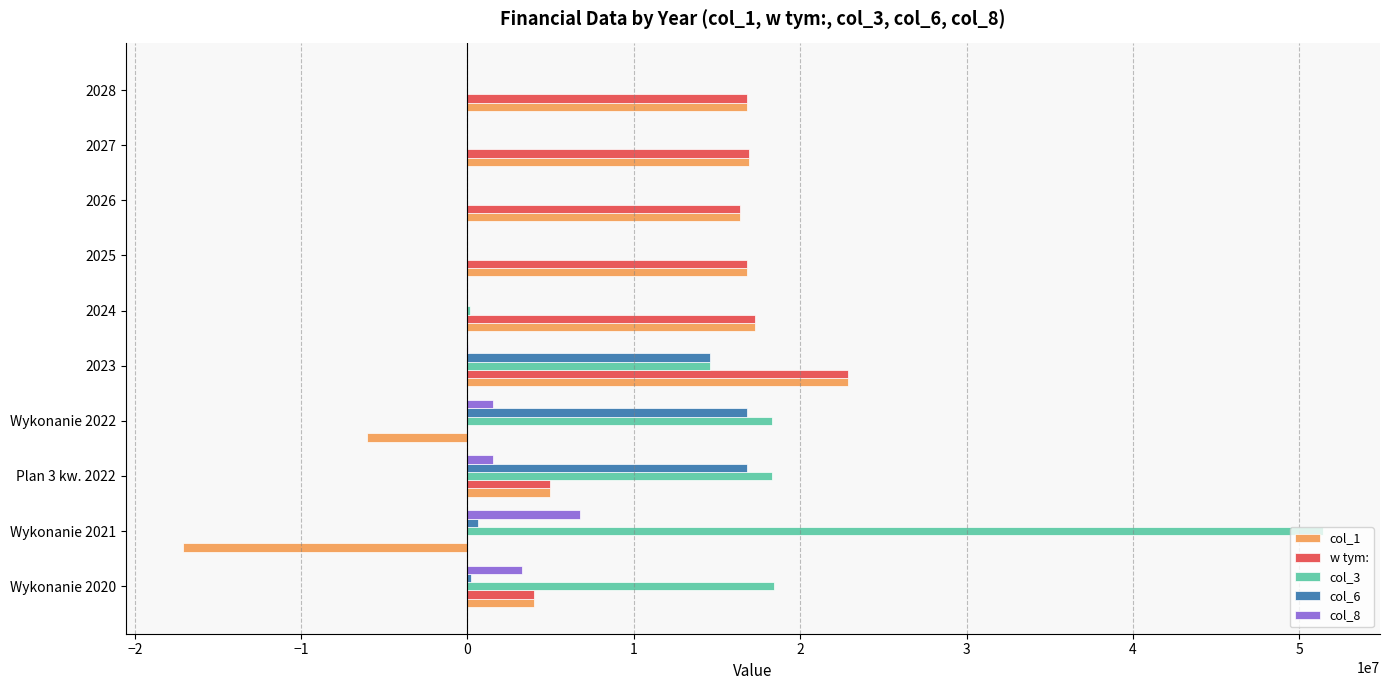

Is the value of col_1 at 2023 greater than the value of col_3 at Wykonanie 2022?

Yes